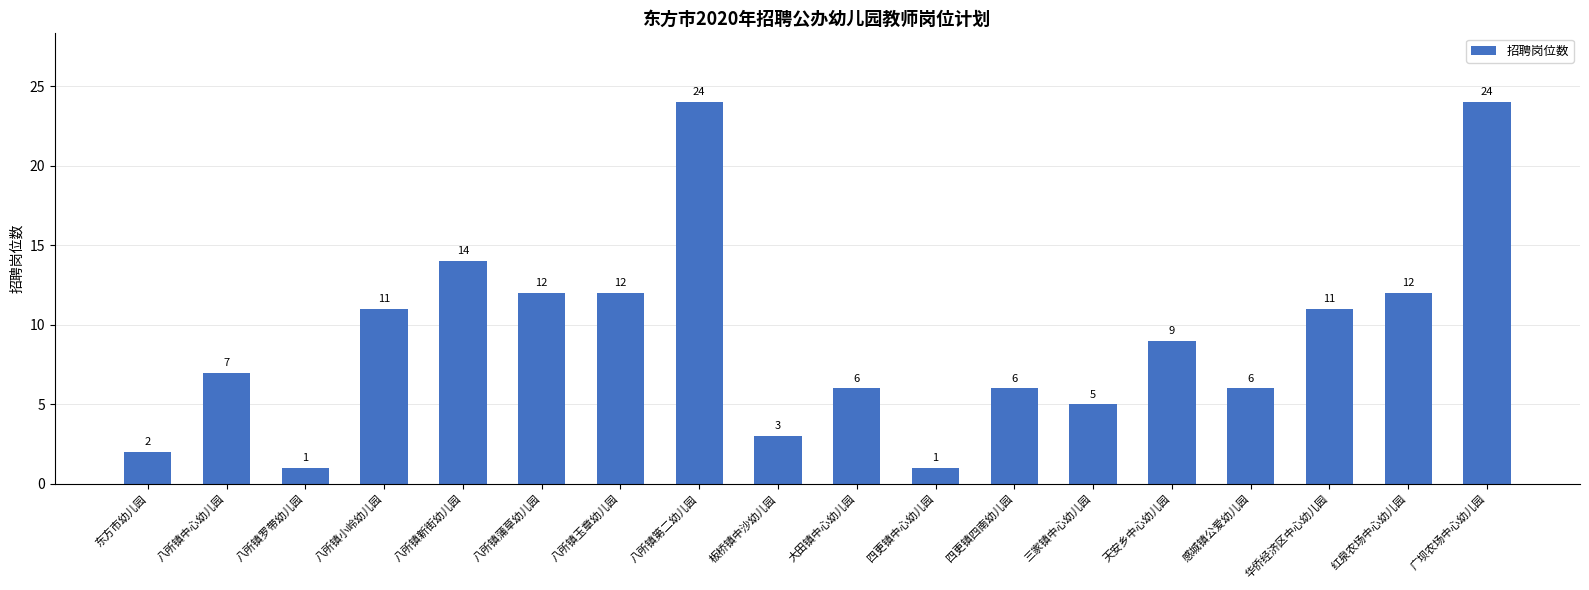

Is it true that the value at 八所镇罗带幼儿园 is 2?

False